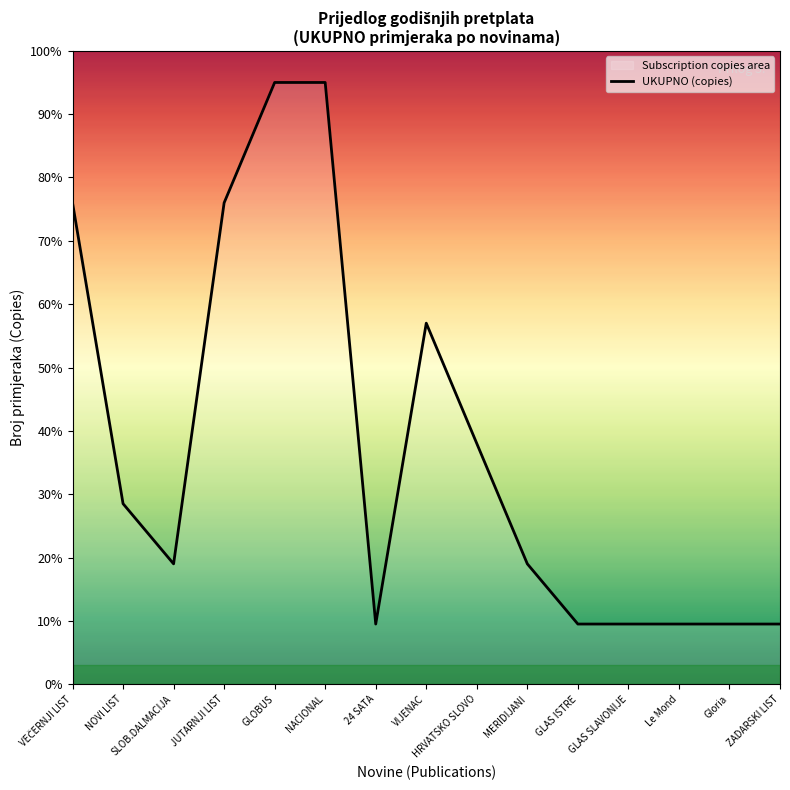

At which category does the data reach its first local valley?

SLOB.DALMACIJA